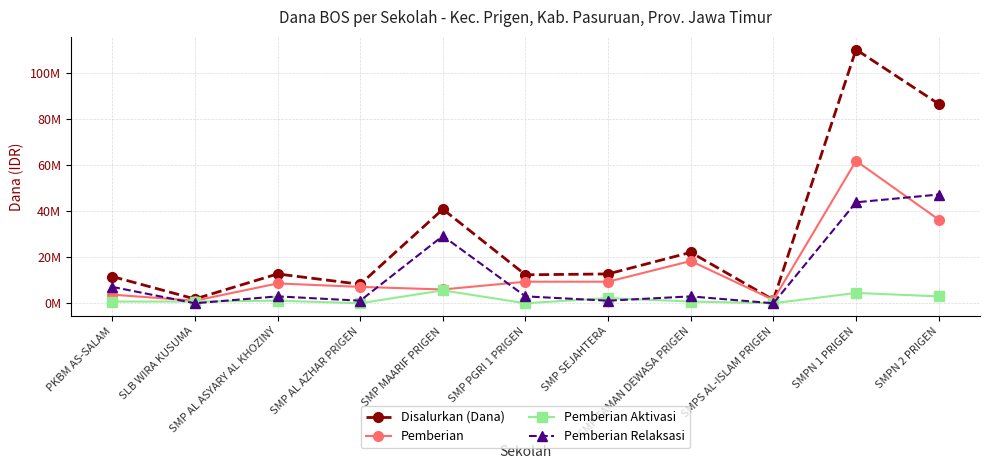

What is the label of the 7th point from the left?

SMP SEJAHTERA